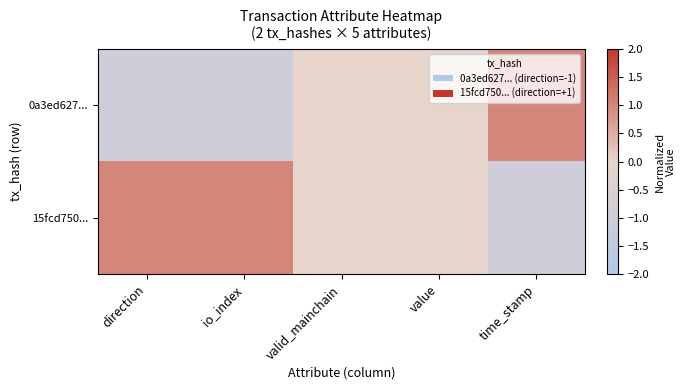

Rank the series by their maximum value, from lowest to highest.

0a3ed627..., 15fcd750...